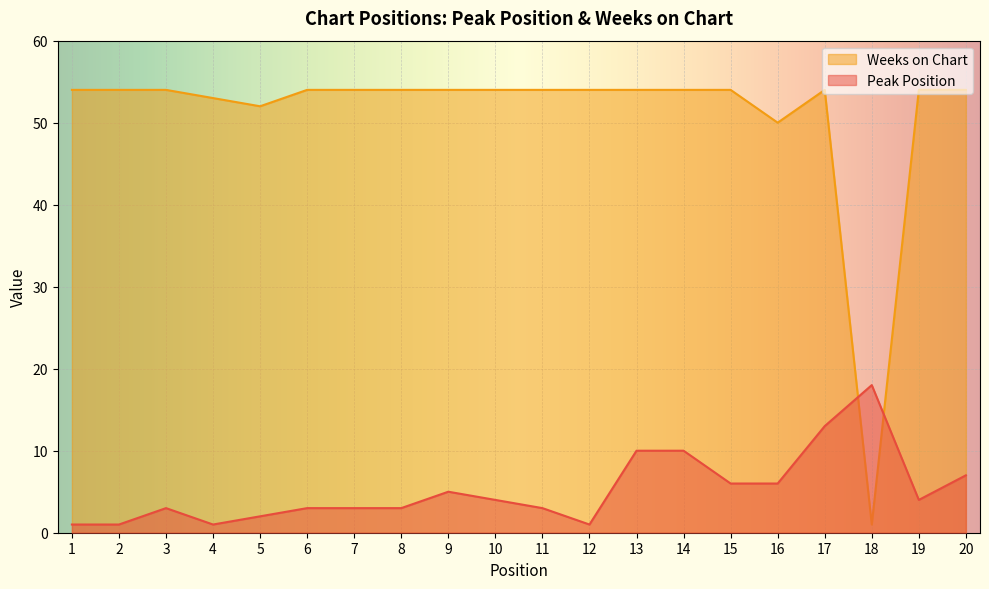

What is the sum of all Peak Position values?

104